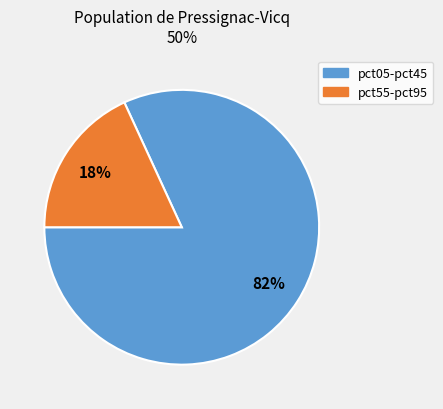

Is there a majority slice in this chart?

Yes